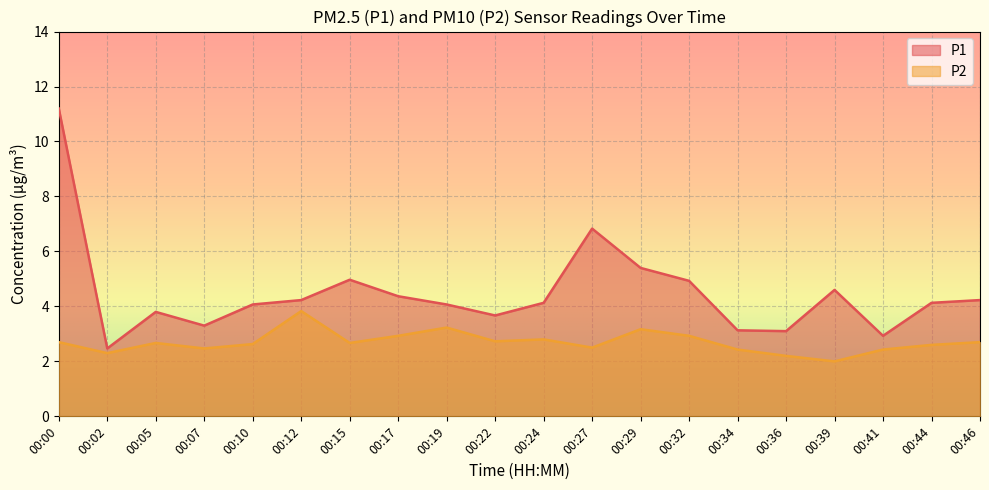

At which label is P2 closest to 2?

00:39